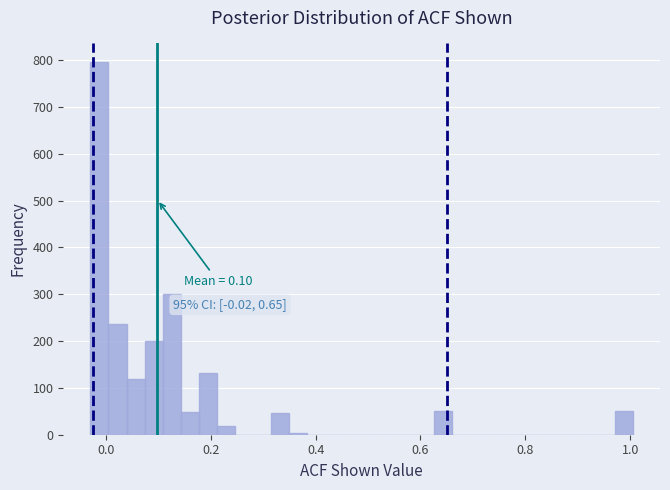

Read against the x-axis, roughly where is the centre of the tallest bar?

-0.02